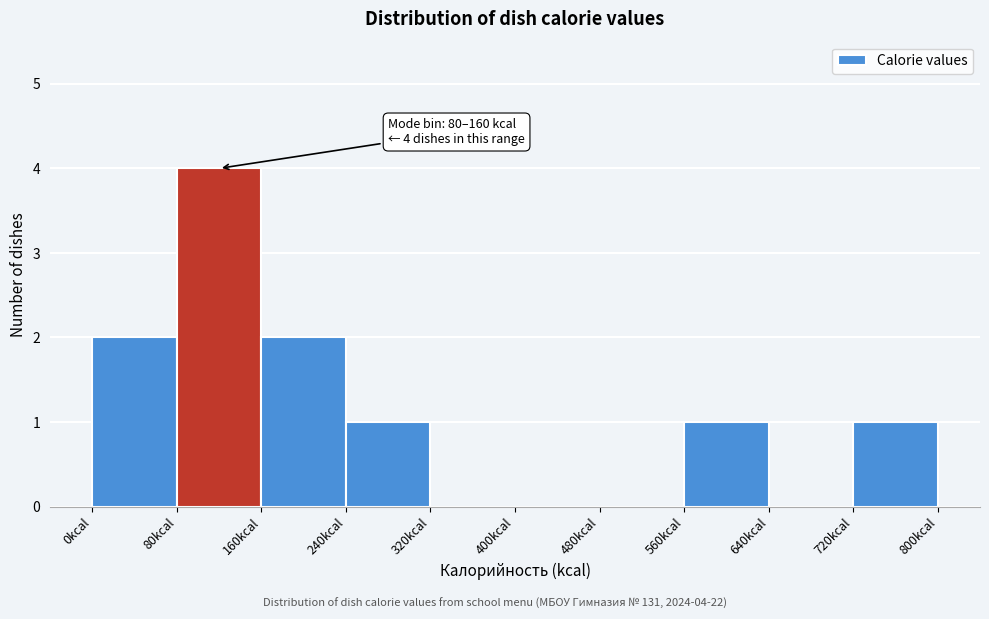

Over which range of the x-axis is the bar tallest?

80 to 160